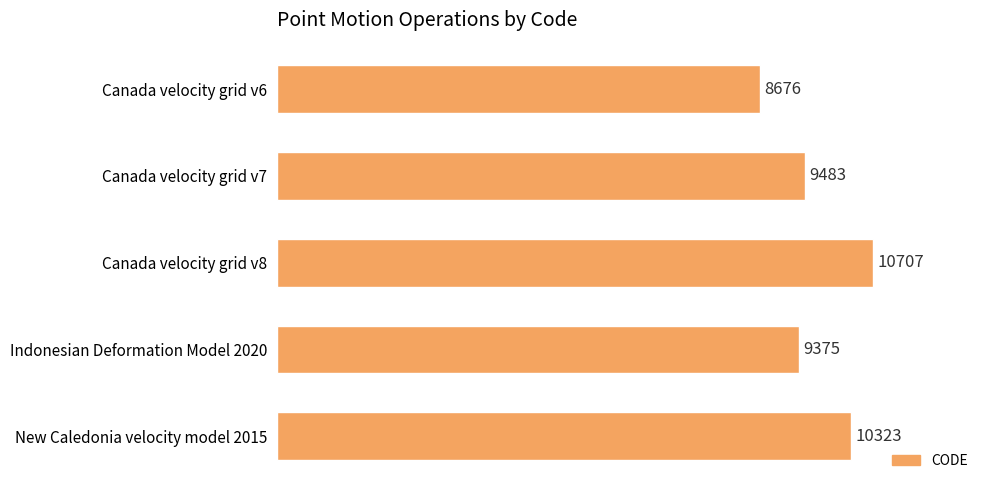

What is the average value?

9713